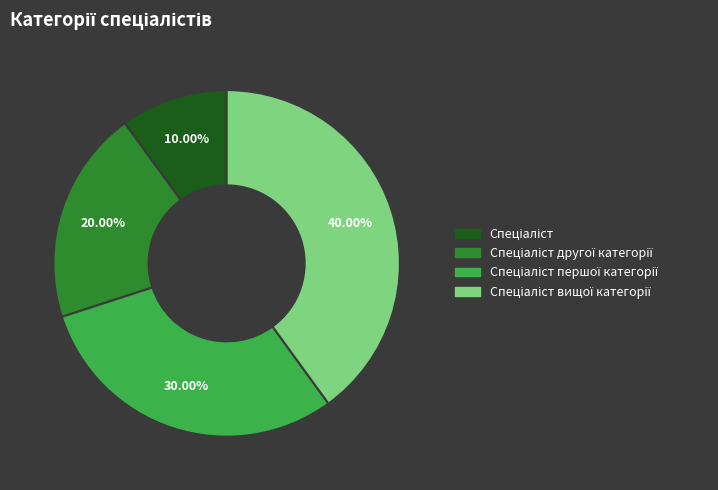

Is there a majority slice in this chart?

No